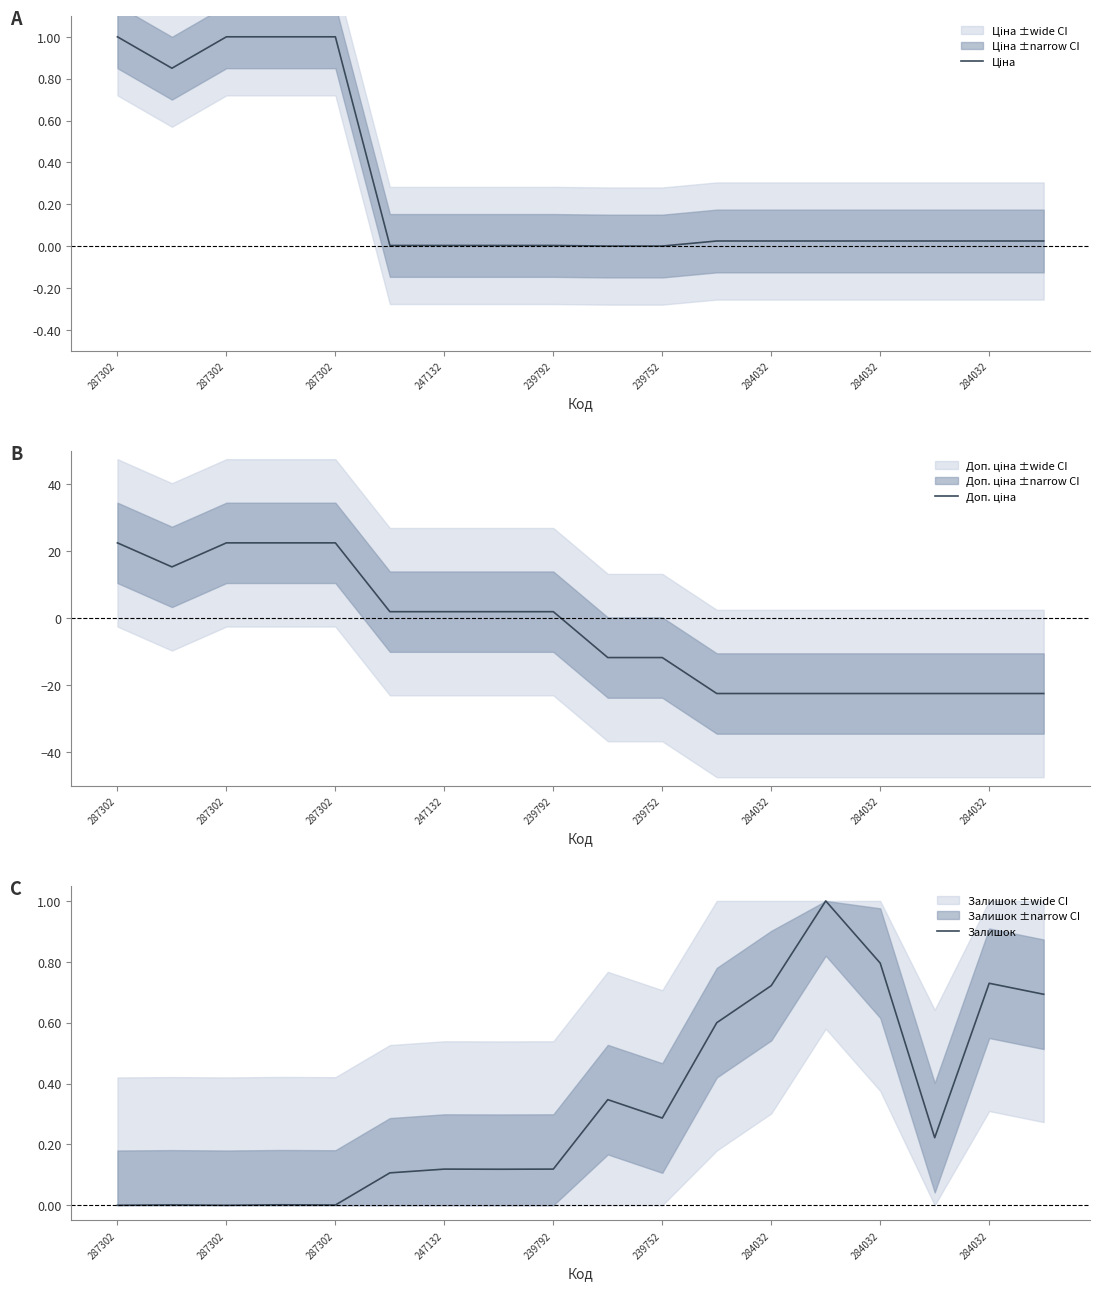

What is the sum of all Ціна values?

5.0